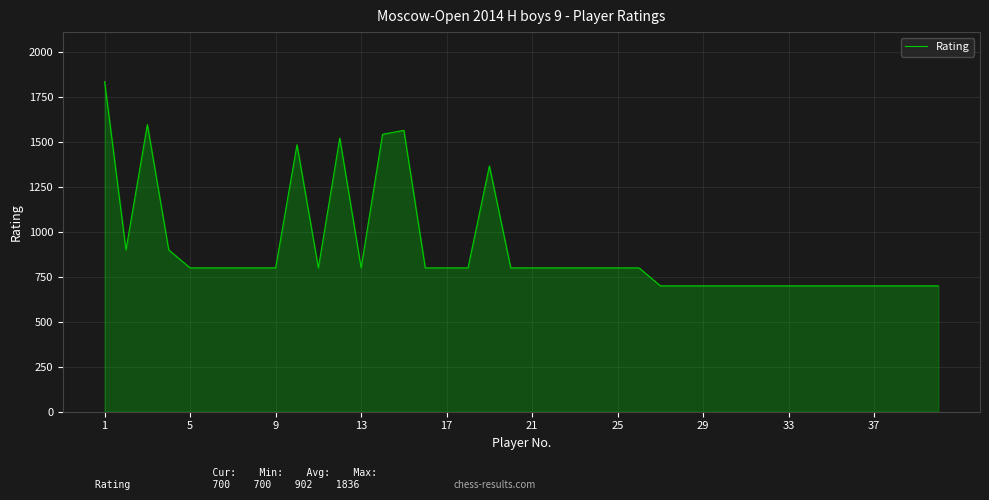

True or false: the data has more than 0 interior local peaks.

True